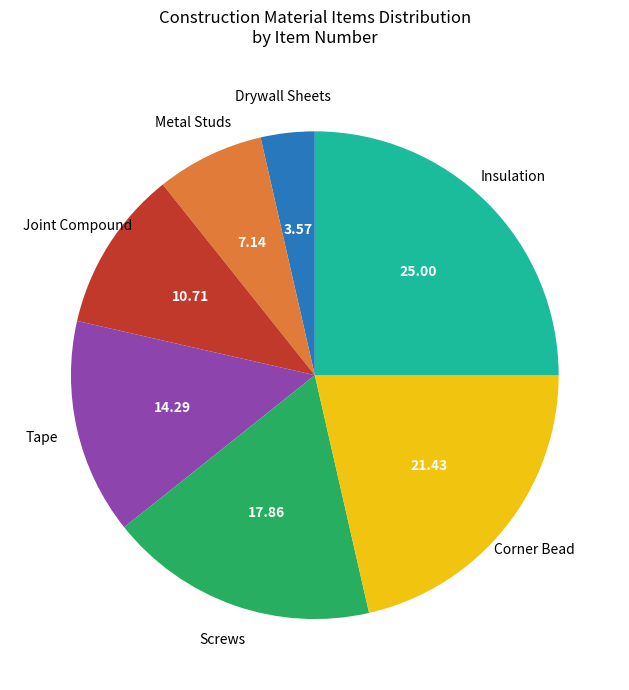

How many segments does this pie chart have?

7